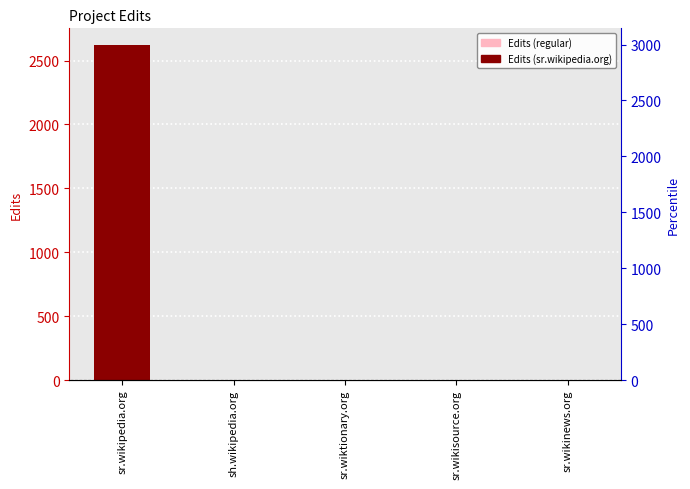

What is the label of the 3rd bar from the left?

sr.wiktionary.org